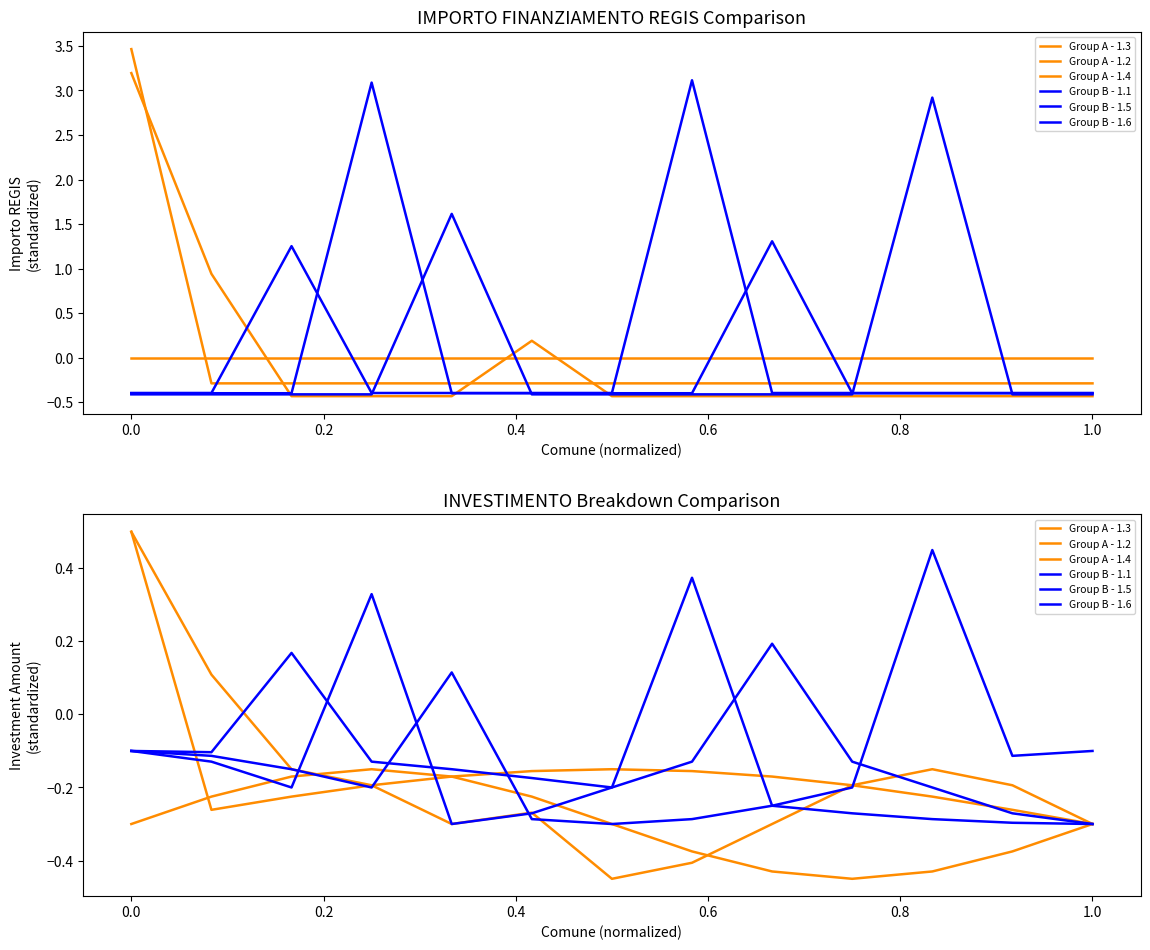

At which category does Group A - 1.4 reach its first local peak?

0.8